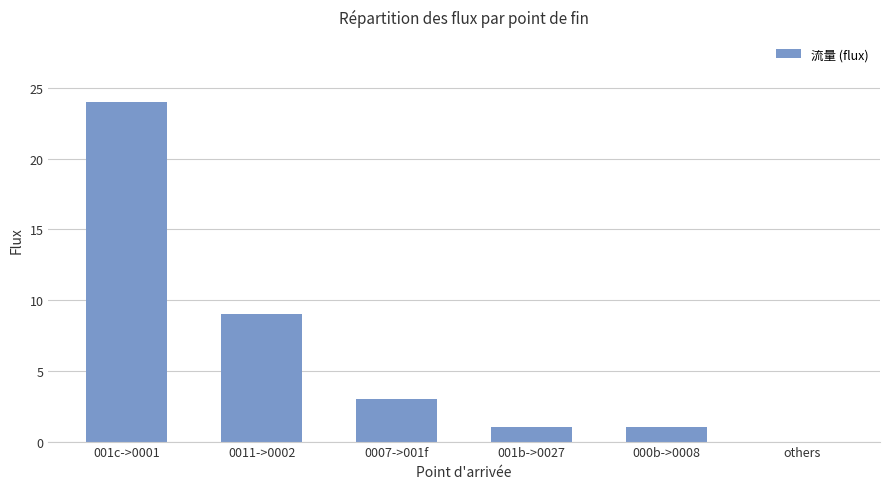

True or false: the data shows 1 at 000b->0008.

True